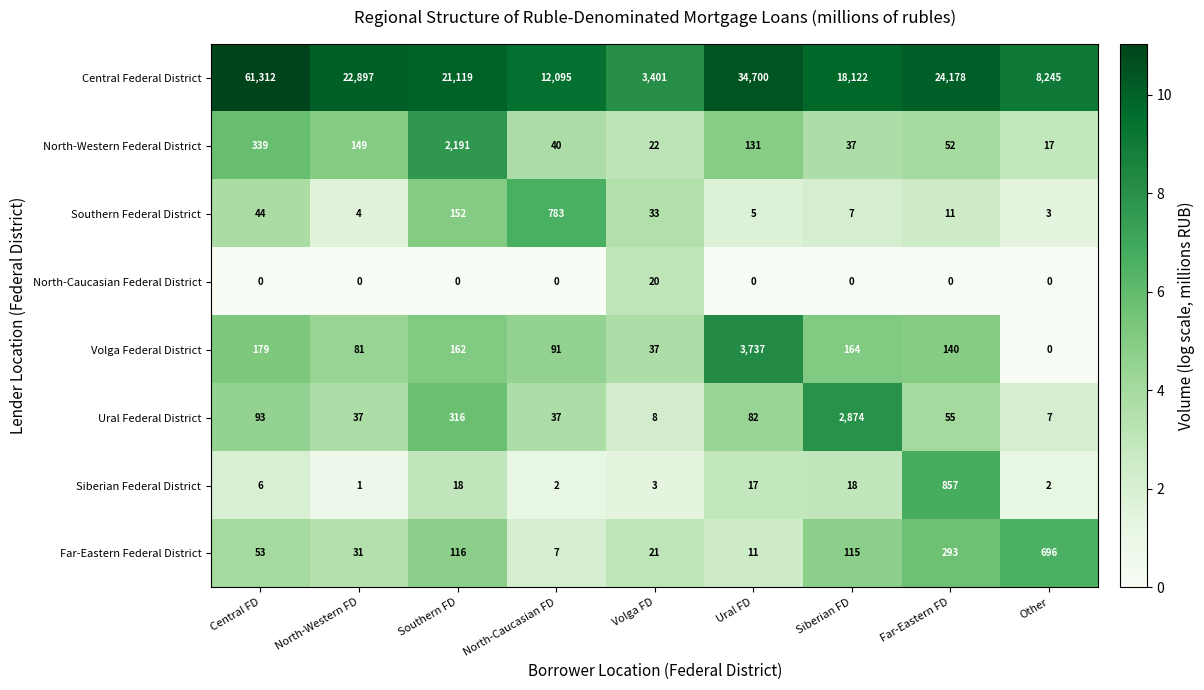

Which series has the widest spread of values?

Central Federal District